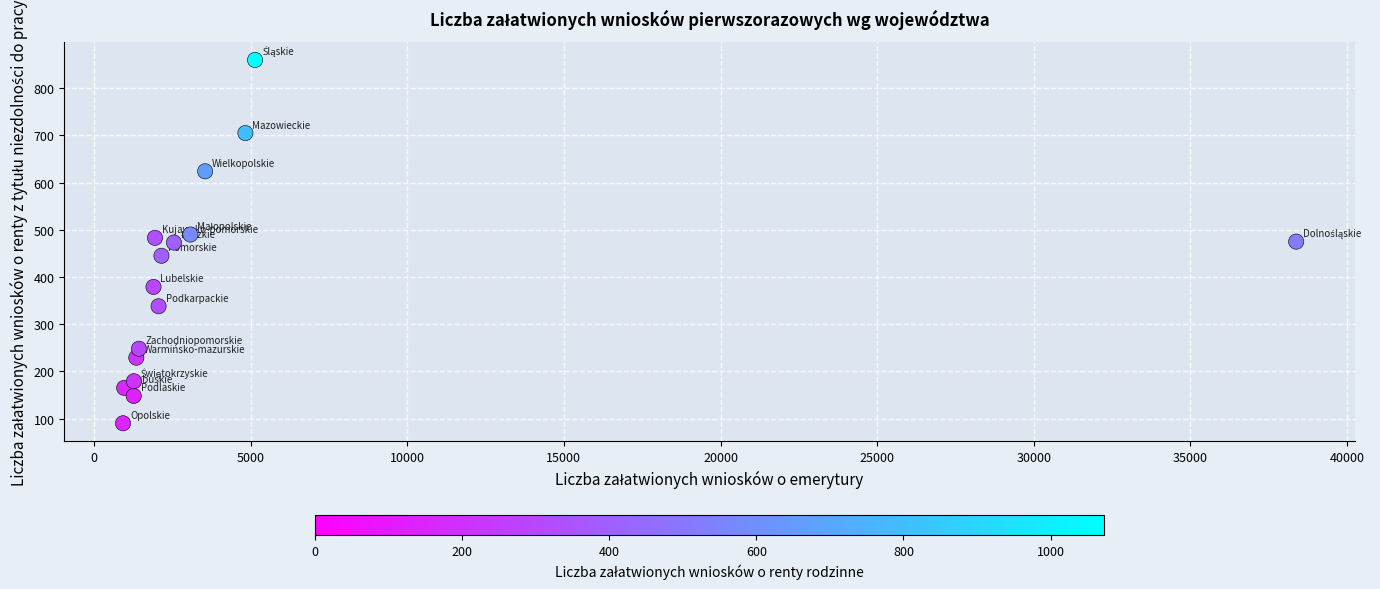

What is the range of X values (max minus min)?

37453